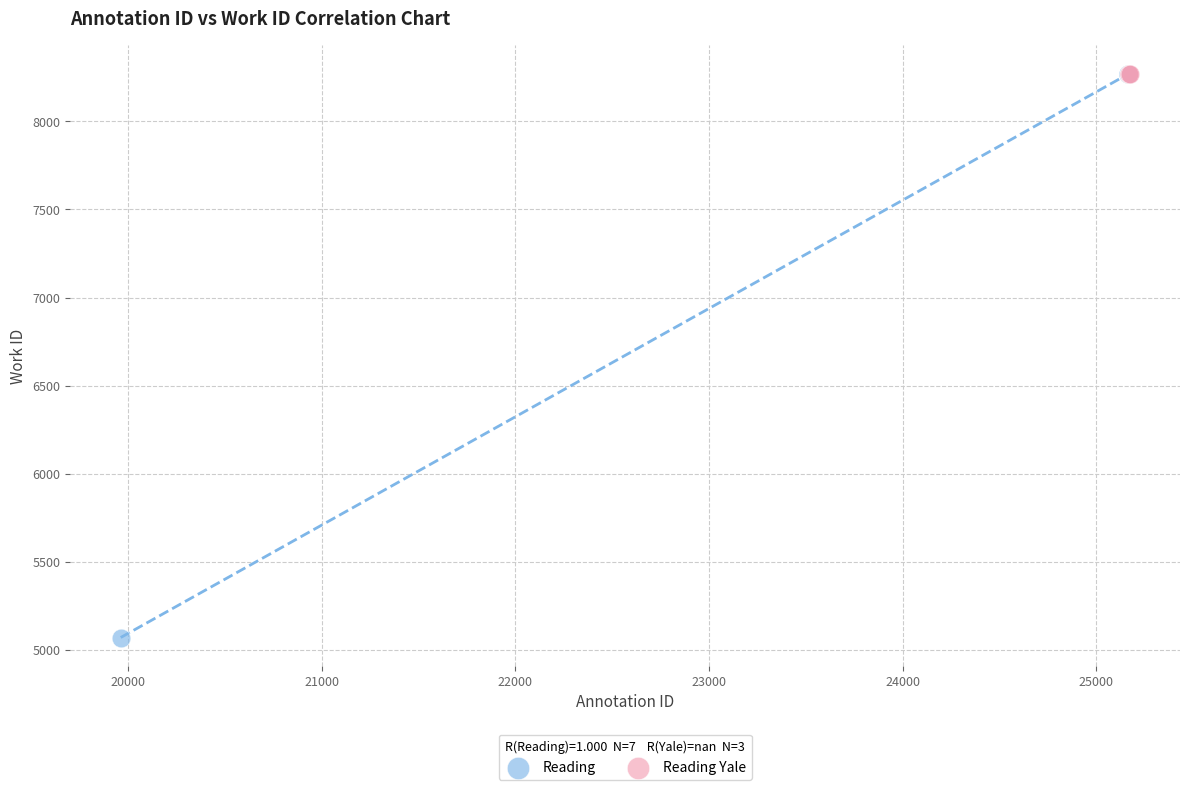

Which series contains the lowest Y value?

Reading